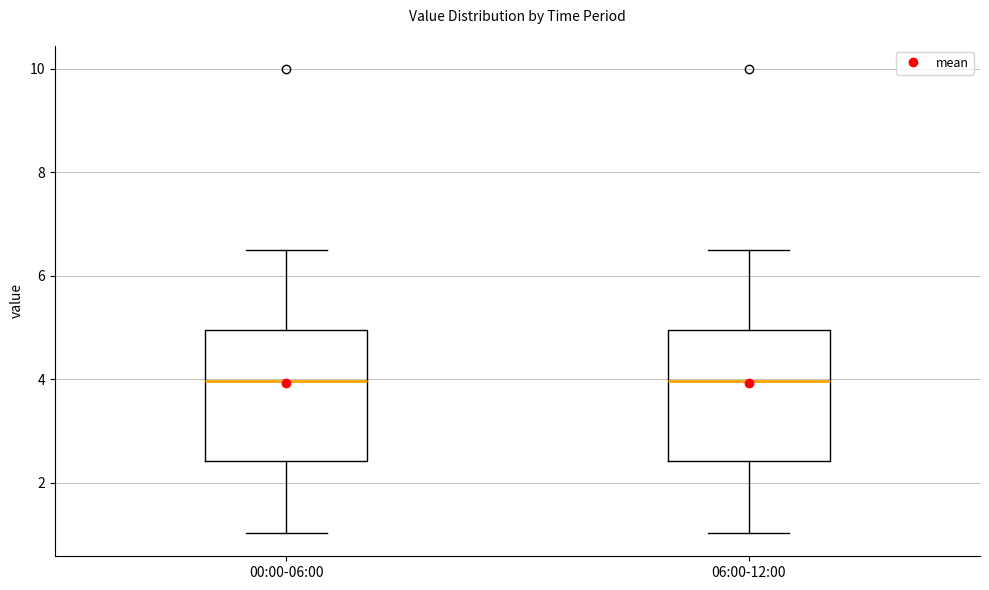

Reading left to right, transcribe this box plot: for each box, give where its median line is, the range the box spans, and where its two whiskers end, as read against the y-axis. The values are not printed on the chart, so give them approximately, as read against the axis.

00:00-06:00: median 4.0, box 2.4 to 5.0, whiskers 1.0 to 6.6
06:00-12:00: median 4.0, box 2.4 to 5.0, whiskers 1.0 to 6.6